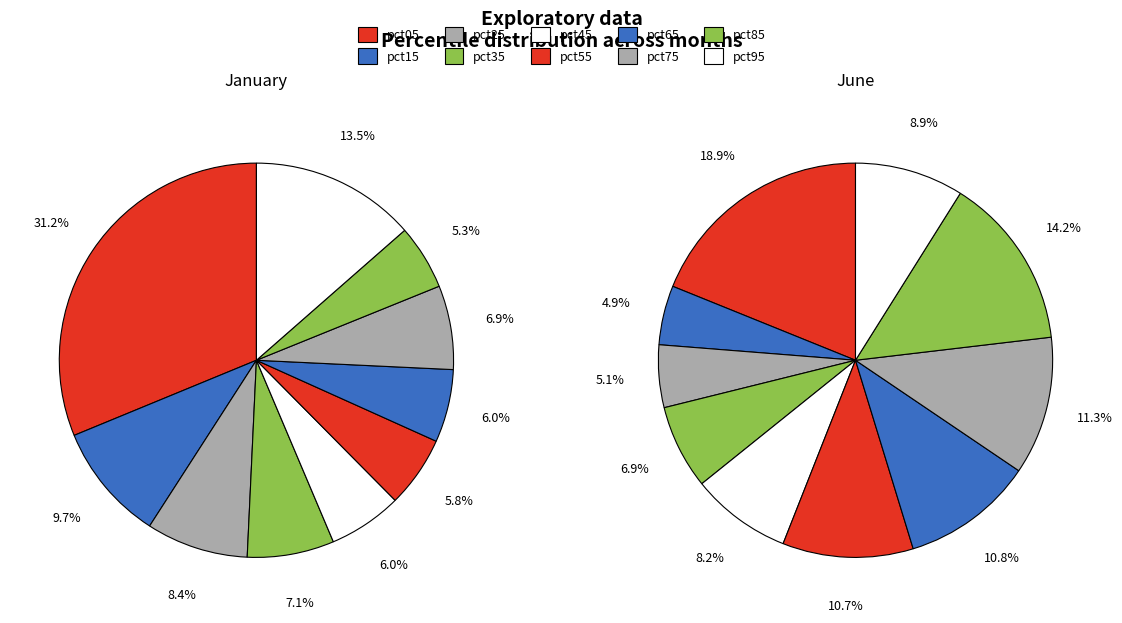

Is there any slice that represents more than half of the pie?

No